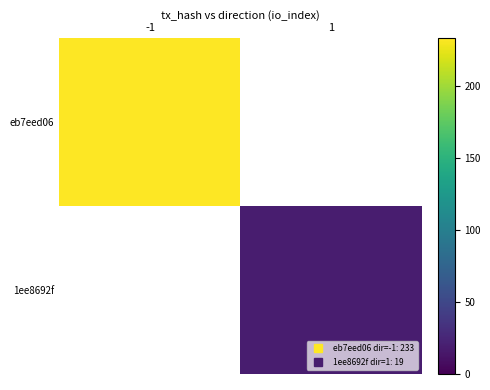

At which category does the chart reach its peak across all series?

-1